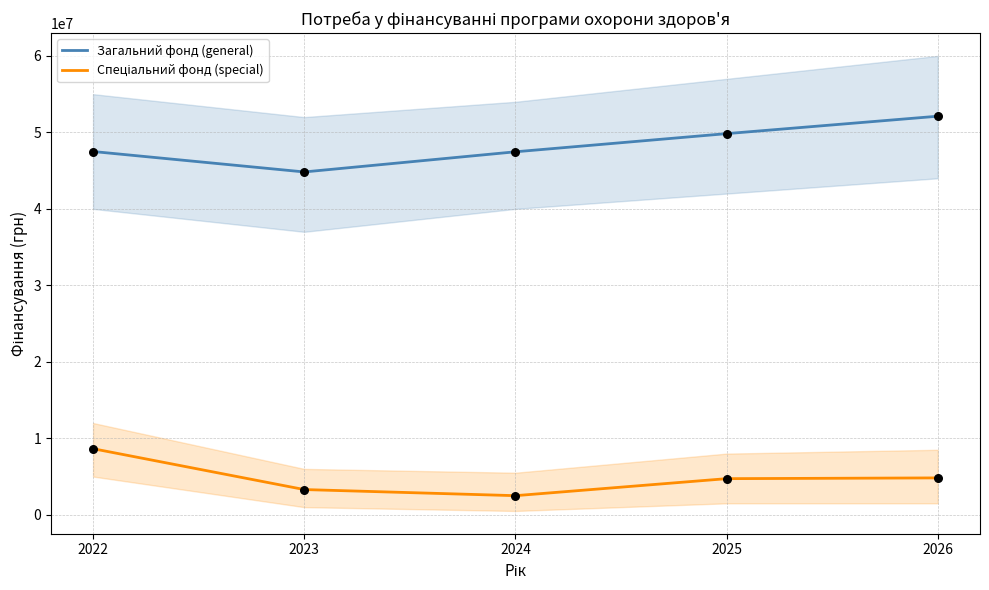

Which series has the widest spread of Y values?

Загальний фонд (general)